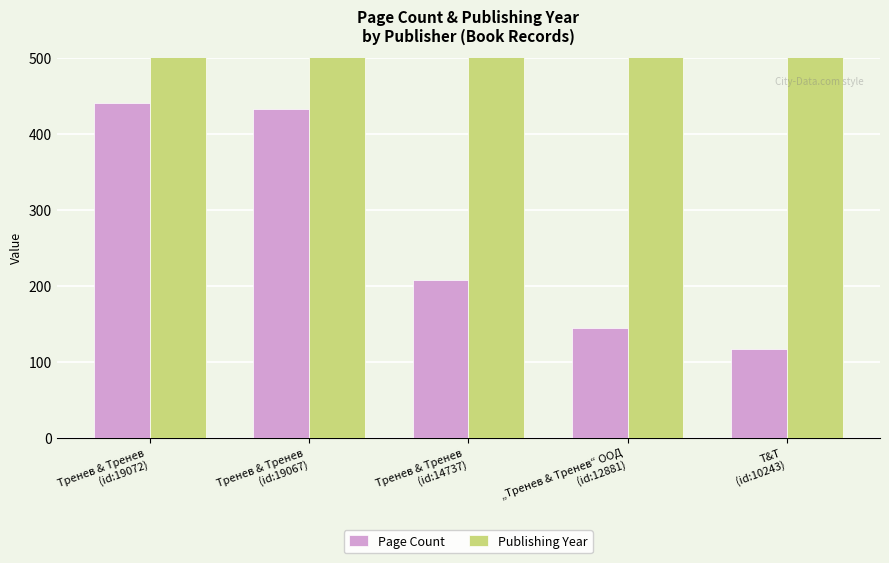

At Тренев & Тренев
(id:19067), list the series in order from largest to smallest.

Publishing Year, Page Count